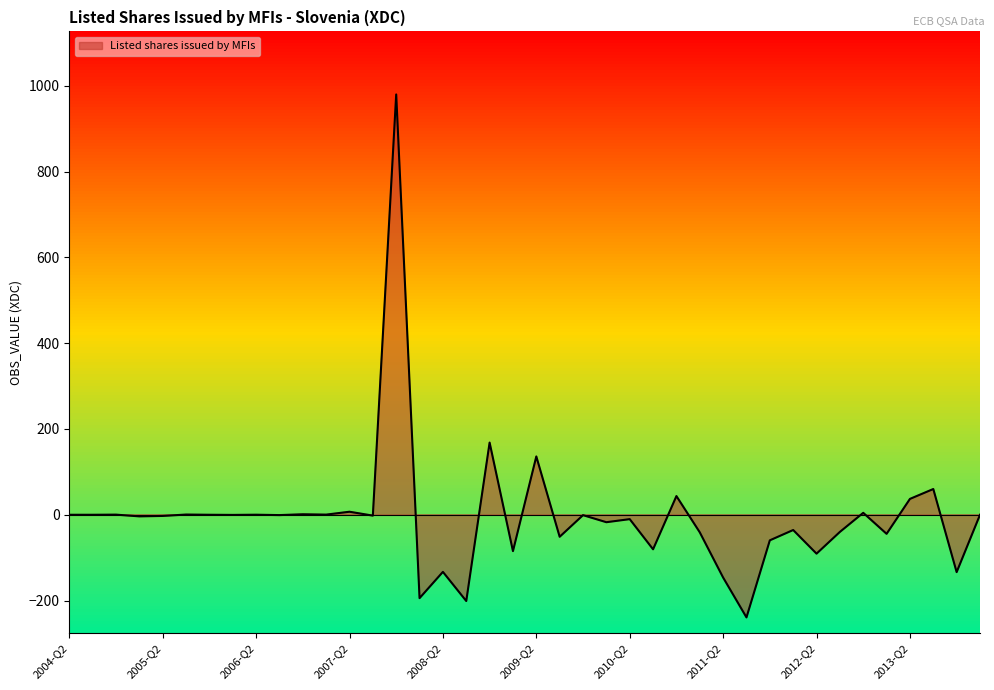

What is the difference between the second highest and second lowest values?

369.5